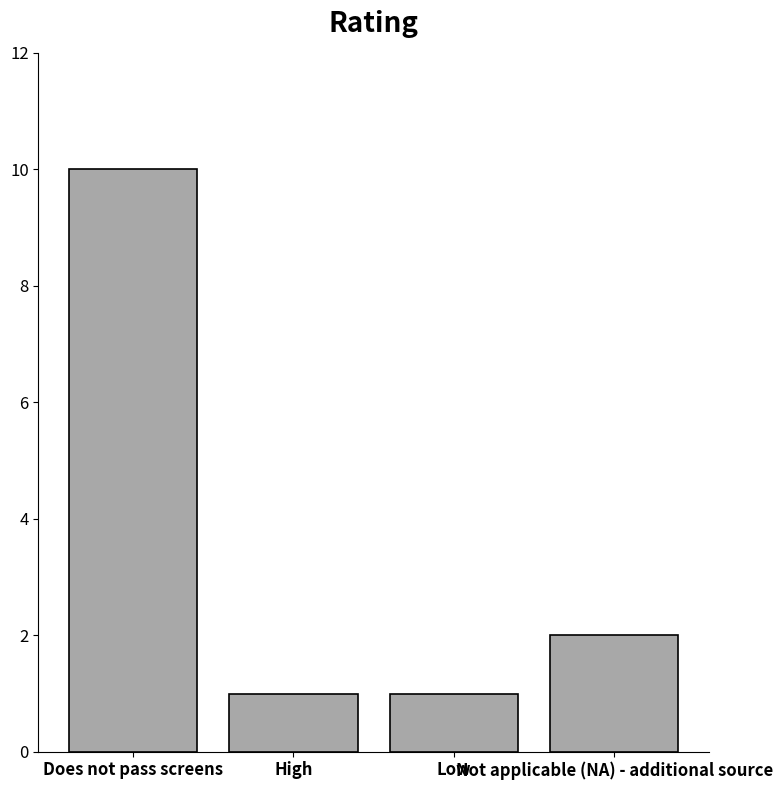

What is the label of the 2nd bar from the right?

Low